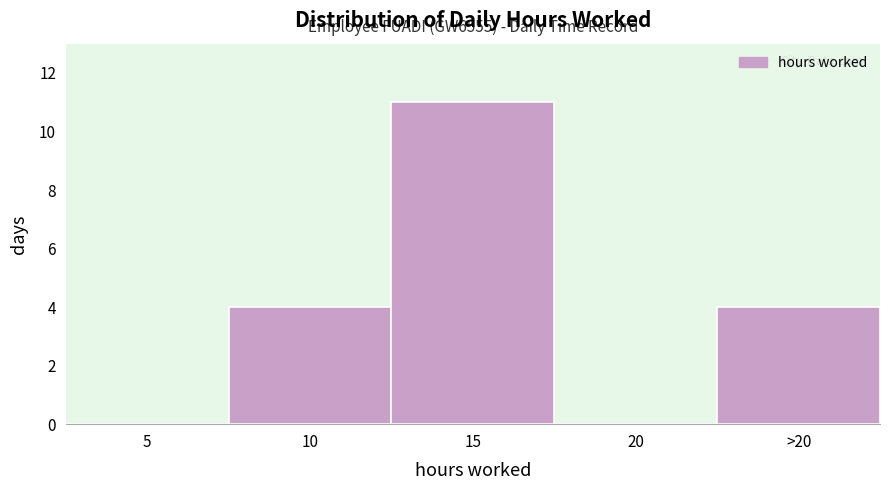

Reading left to right, what are all the values shown in this chart?

5=0	10=4	15=11	20=0	>20=4